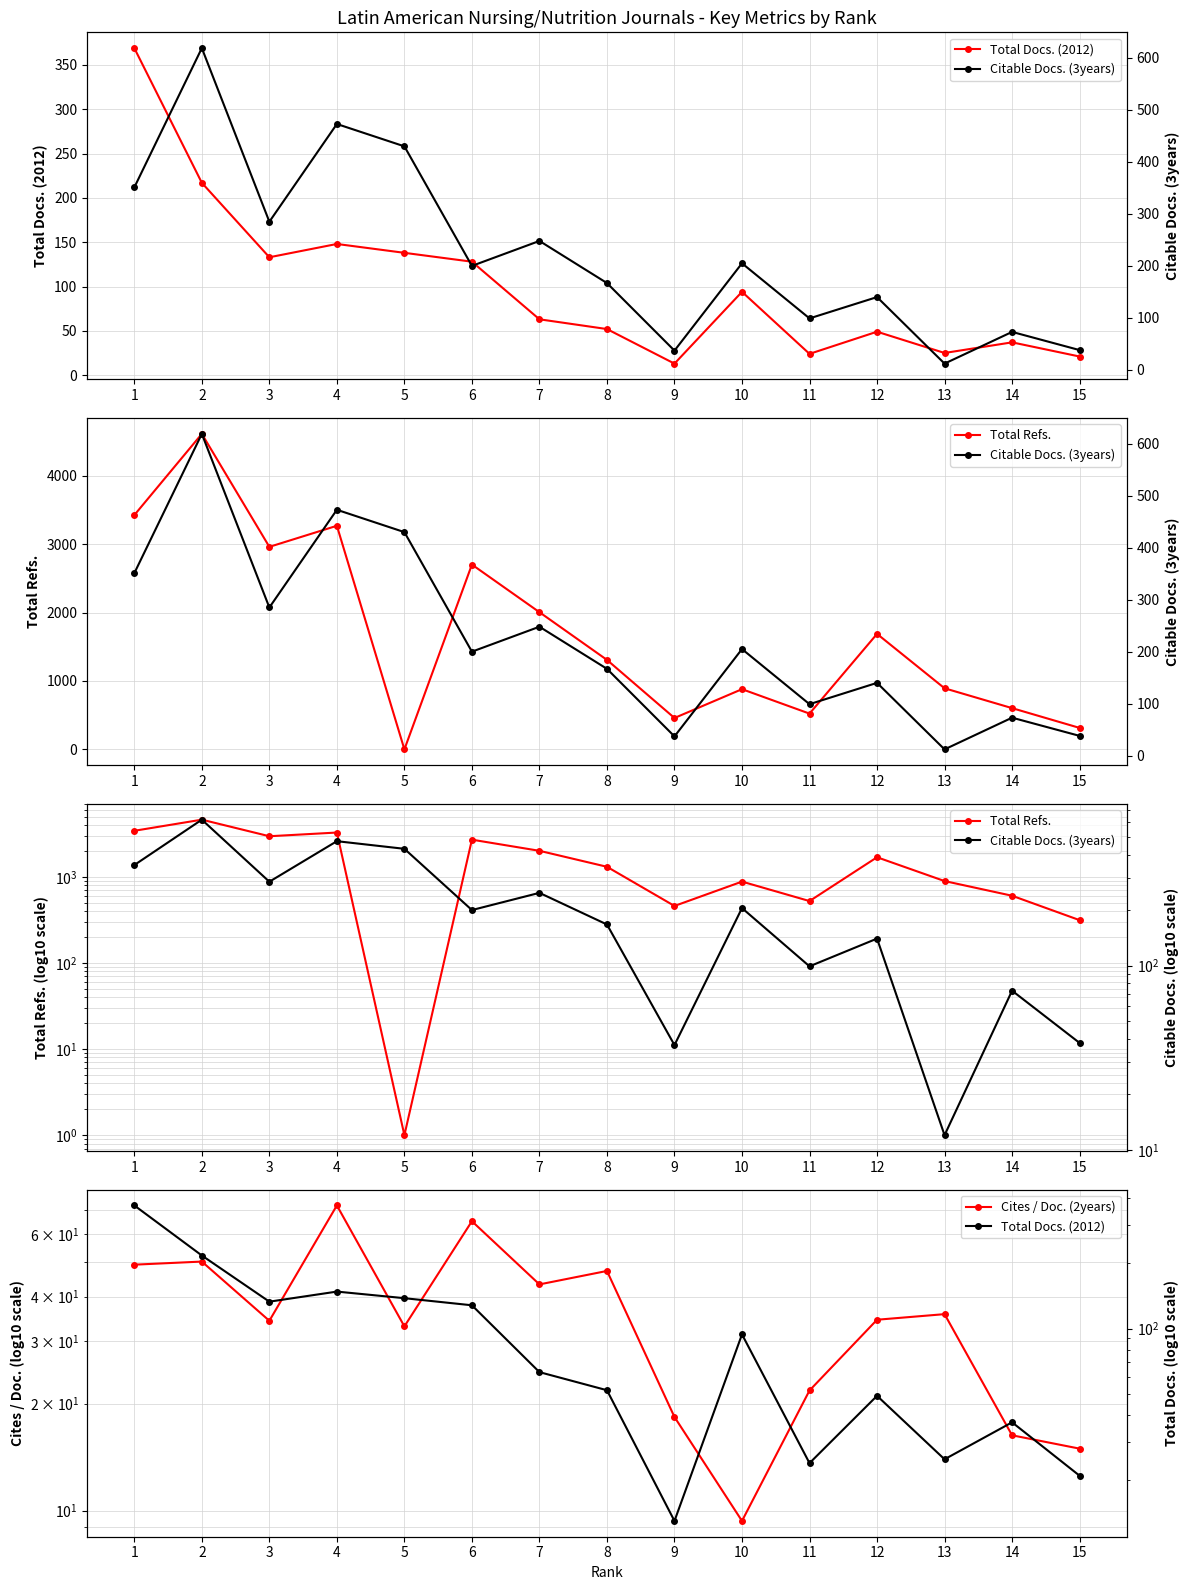

How many data points in Cites / Doc. (2years) are less than 34?

6